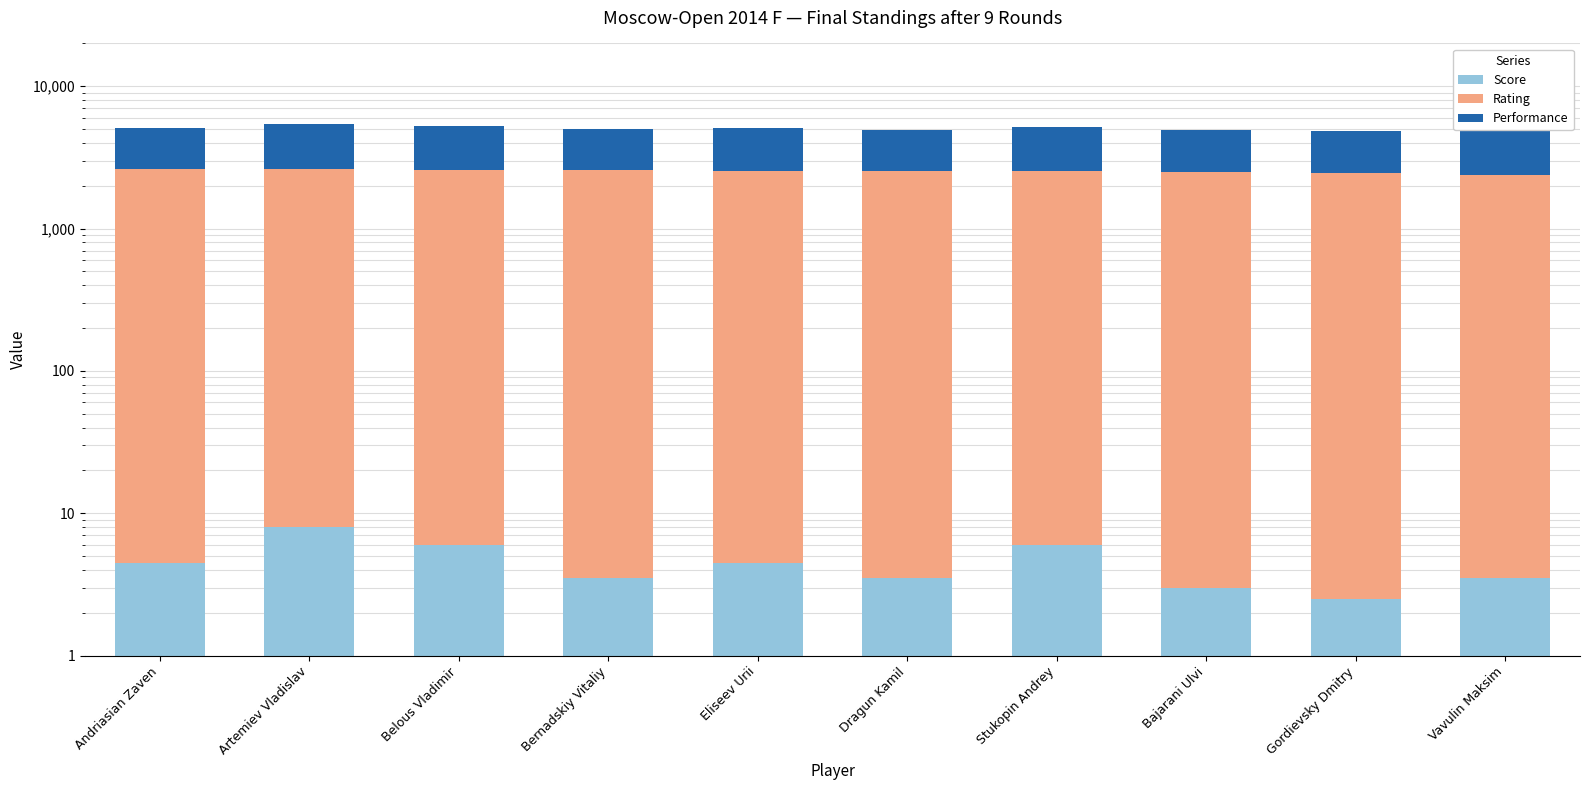

Between Artemiev Vladislav and Belous Vladimir, which is larger?

Artemiev Vladislav